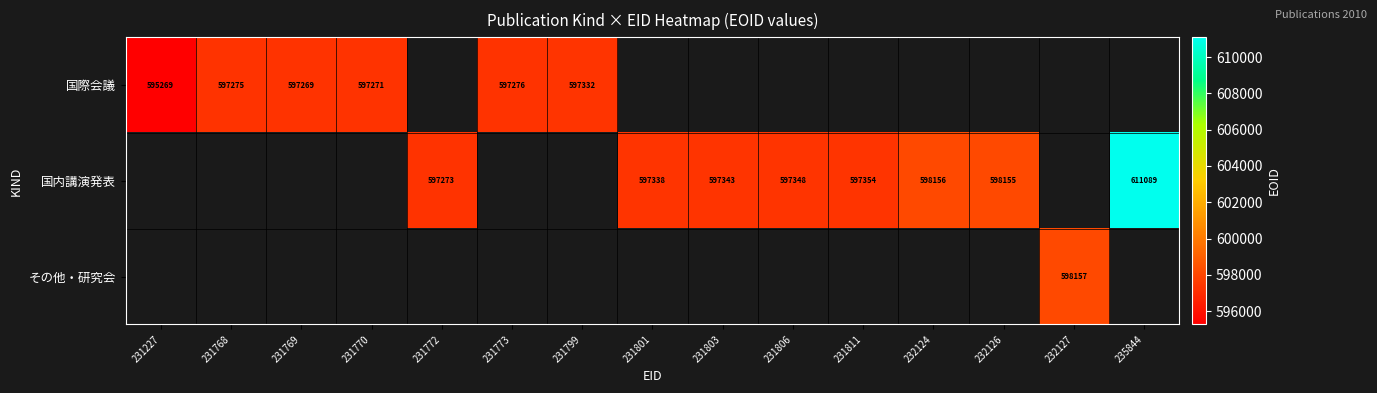

The 国内講演発表 series shows 598155 at 232126. True or false?

True